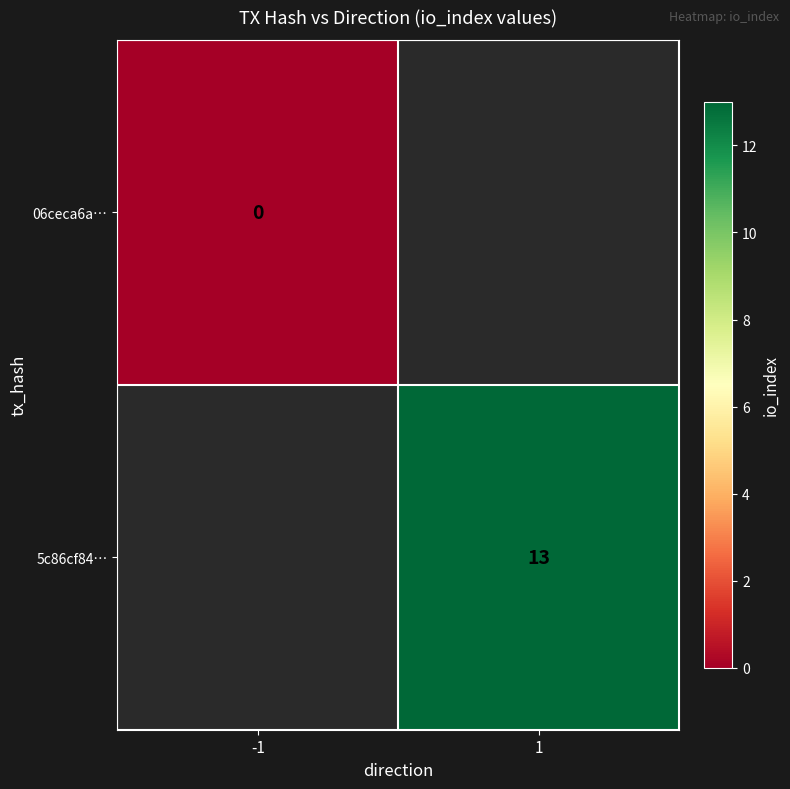

The value of 5c86cf84… at 1 is 19. True or false?

False